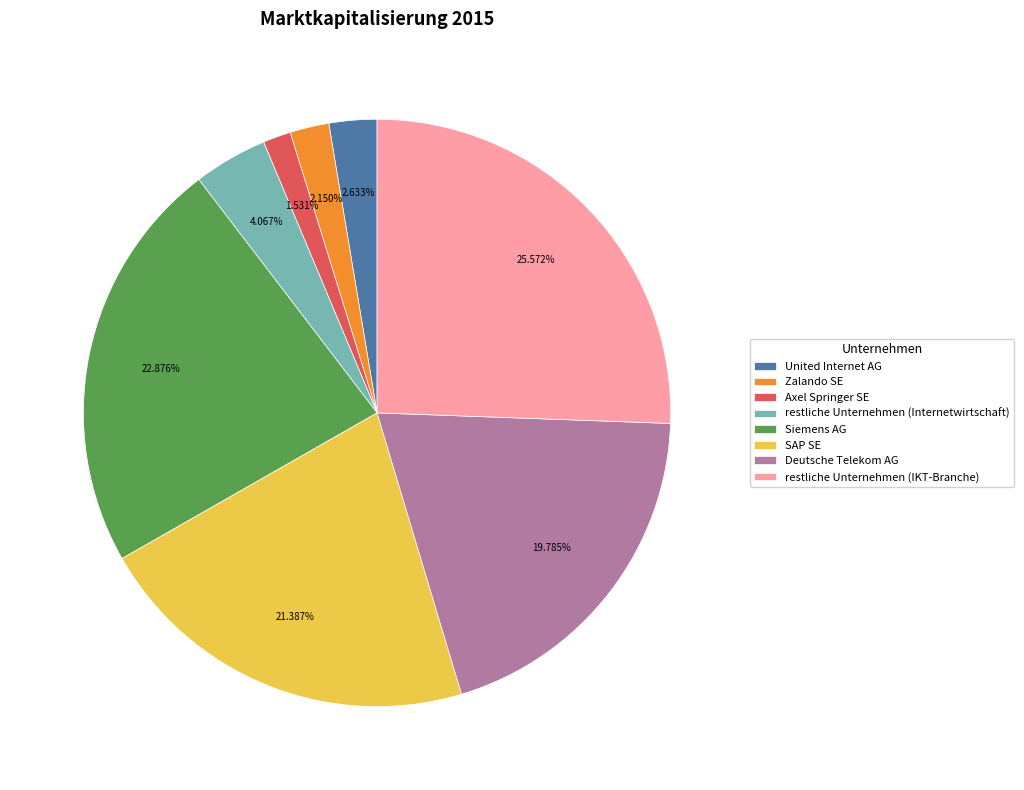

Does United Internet AG represent more than half of the total?

No